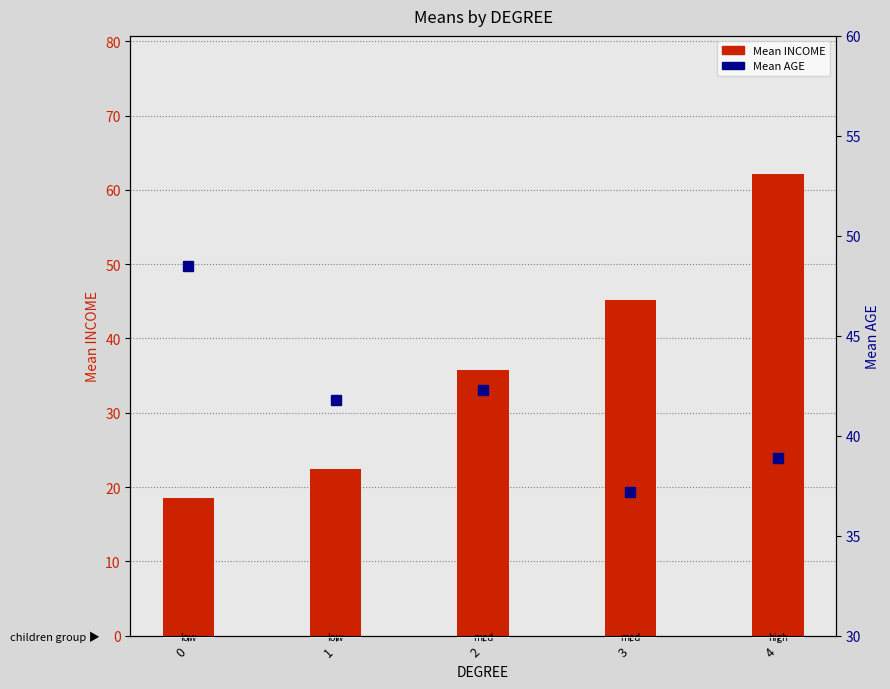

At how many categories does at least one series exceed 53?

1